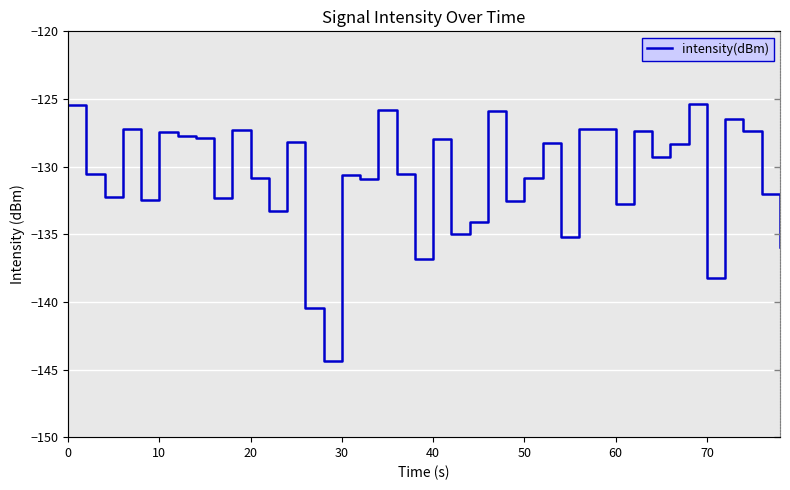

Where is the first local minimum?

20